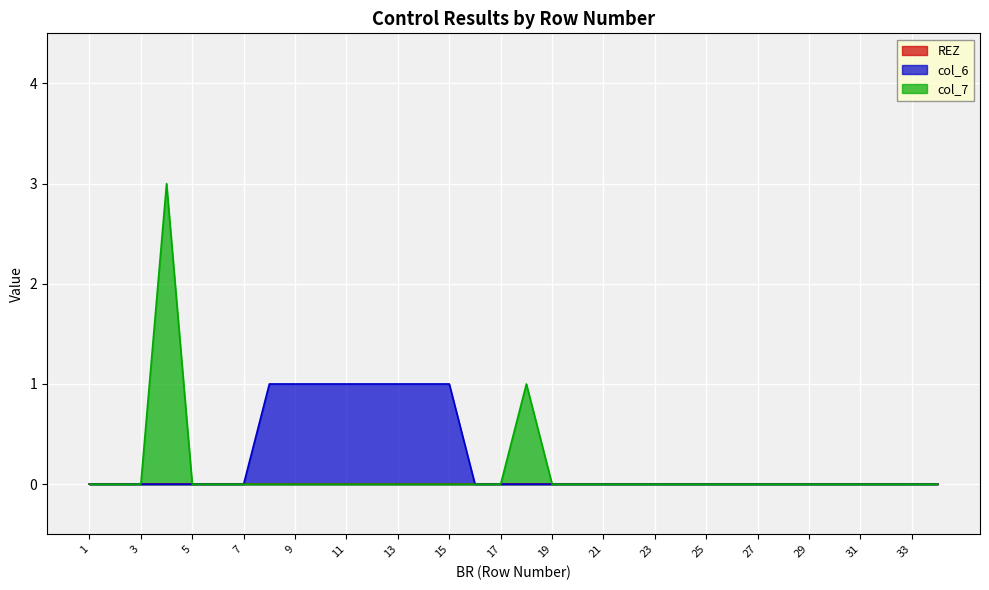

Where is col_6 nearest to the value 0?

1